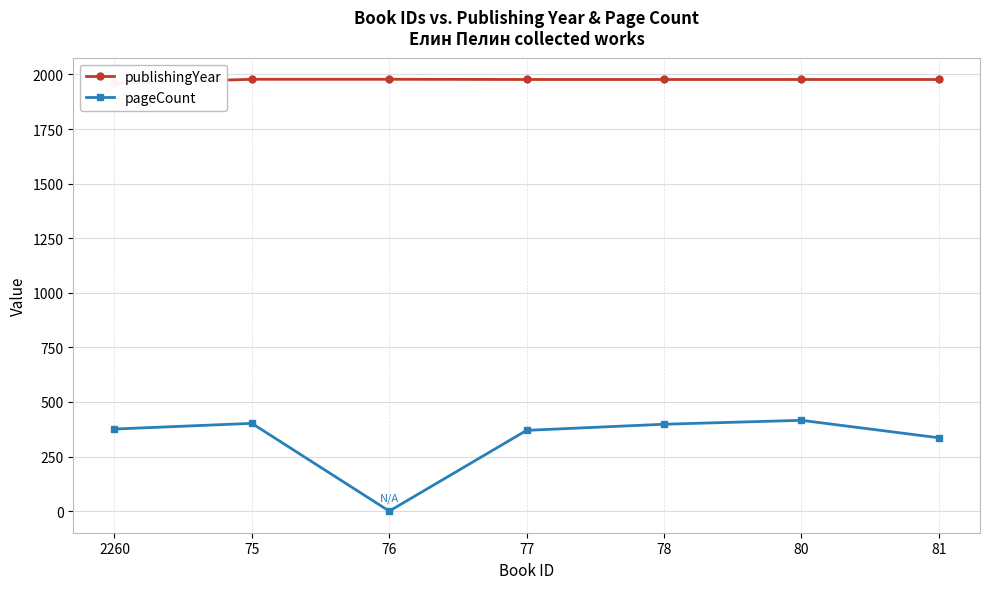

What value does the pageCount series have at 80?

416